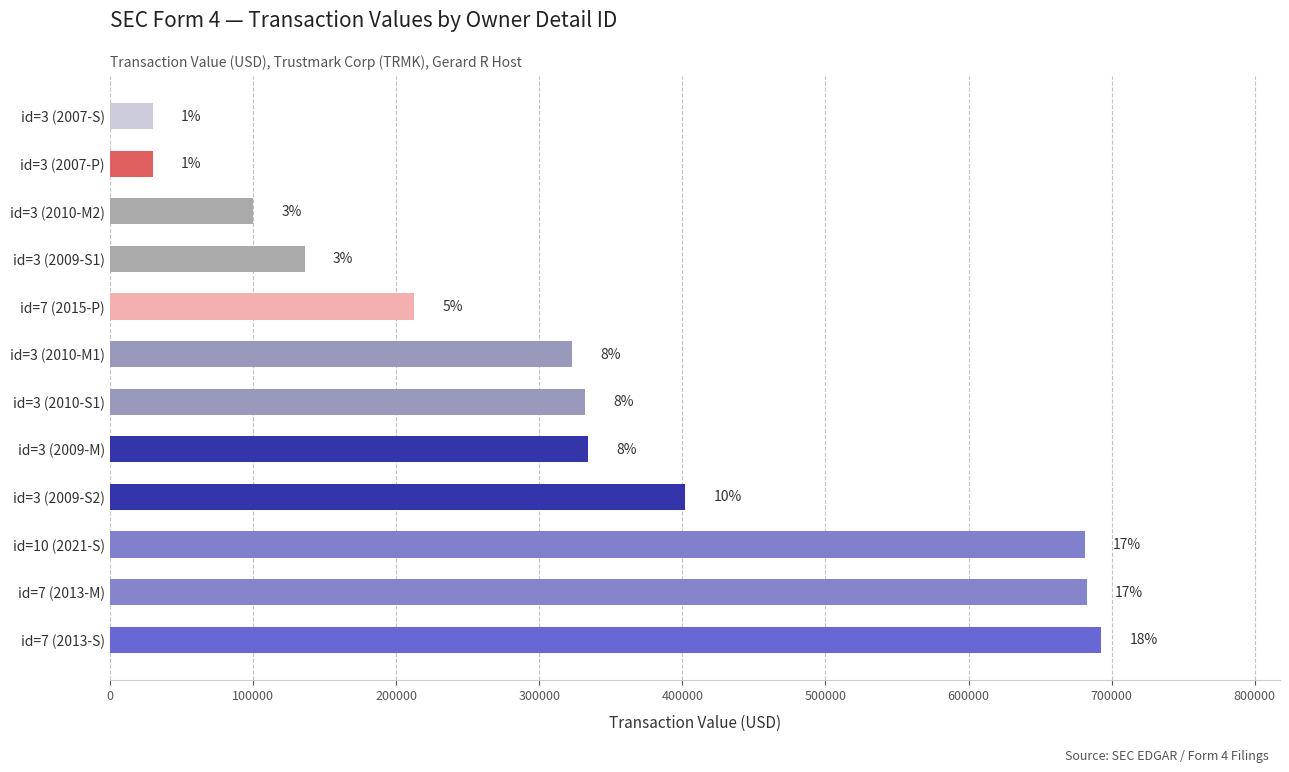

What is the sum of all values?

3956637